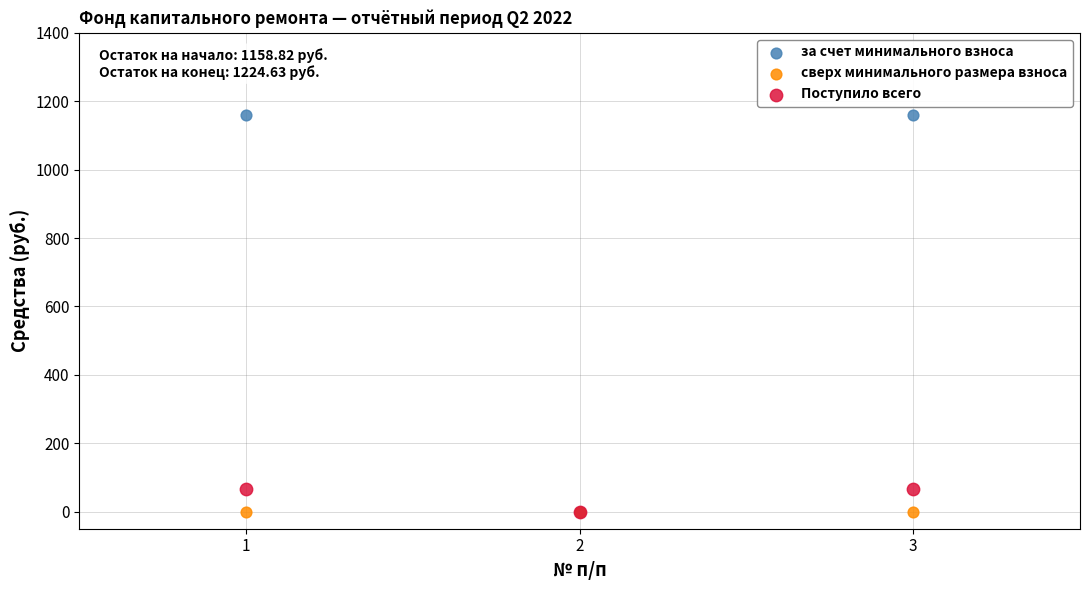

What are all the series names shown in the legend?

за счет минимального взноса, сверх минимального размера взноса, Поступило всего